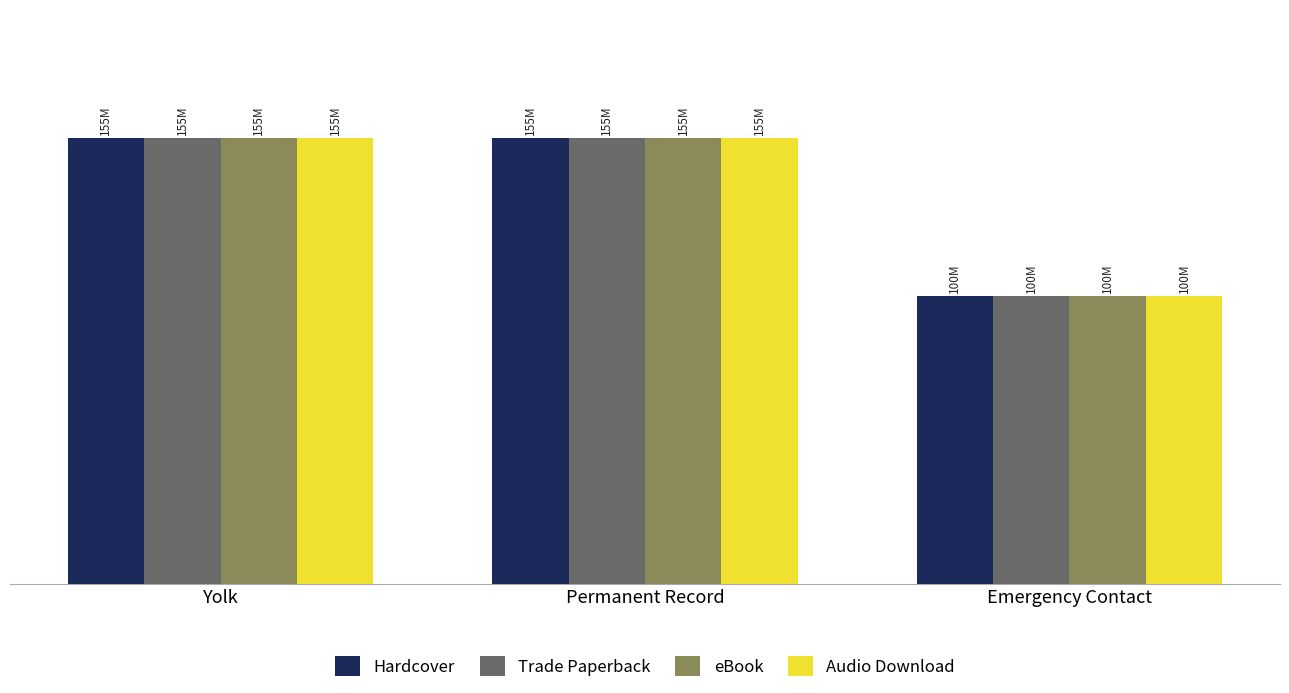

List the series in order of their peak value, lowest first.

Hardcover, Trade Paperback, eBook, Audio Download